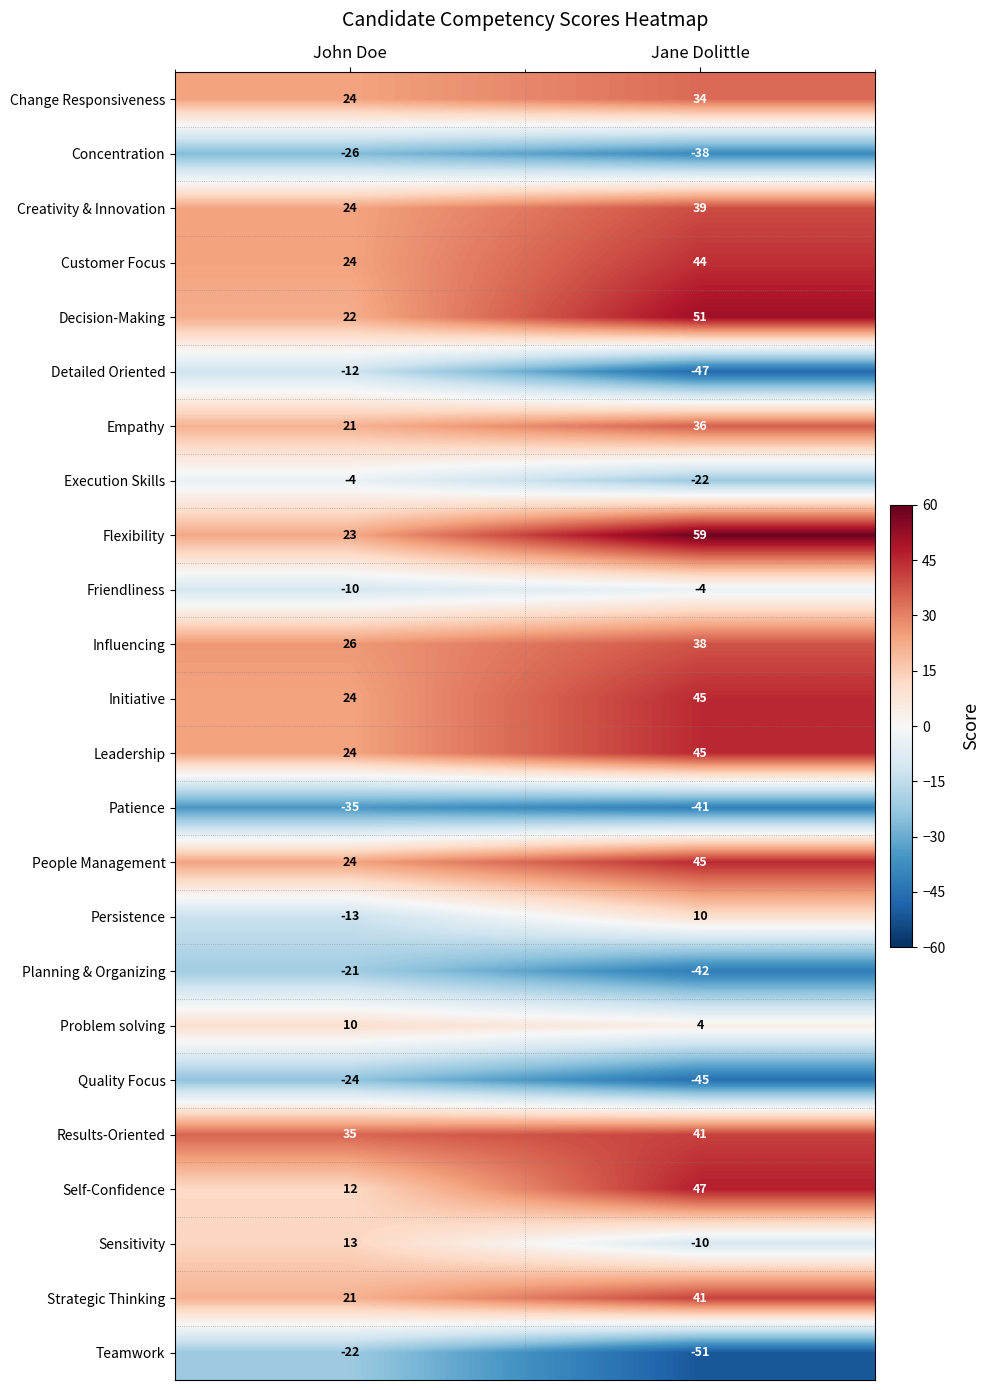

What is the sum of all Initiative values?

69